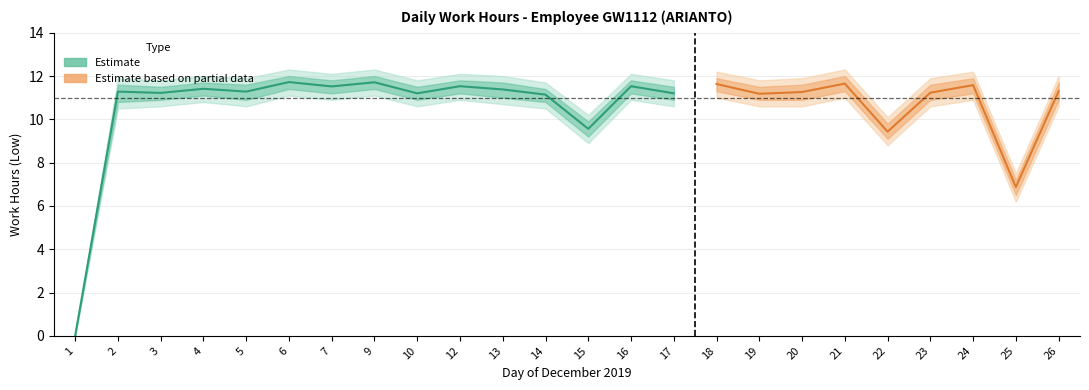

What is the value of the 23rd point from the left?

6.9